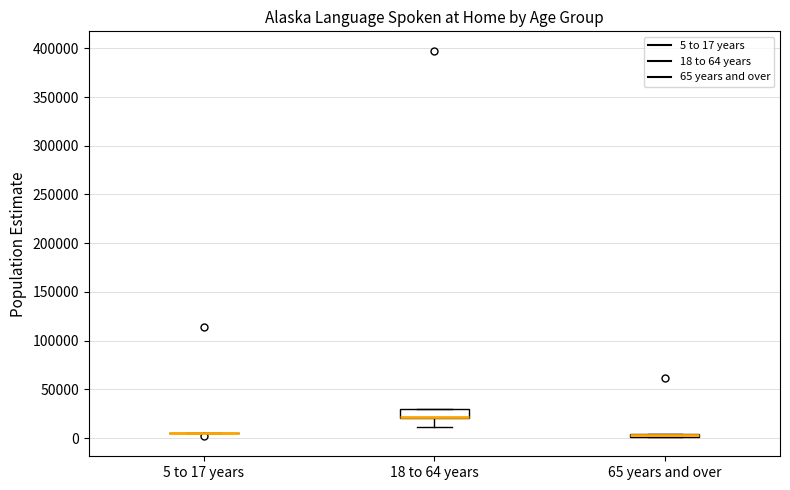

Which box is the tallest, from its lower edge to its upper edge?

18 to 64 years